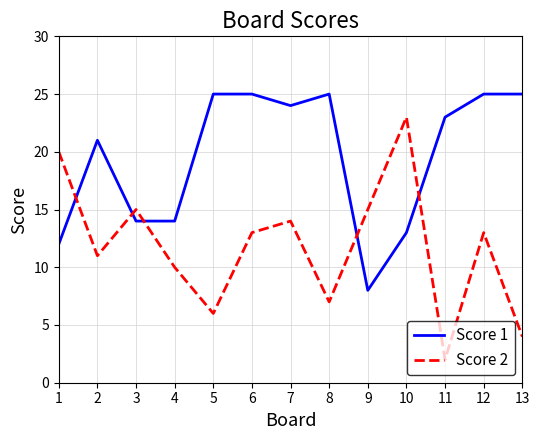

Is the value of Score 2 at 2 greater than the value of Score 1 at 9?

Yes